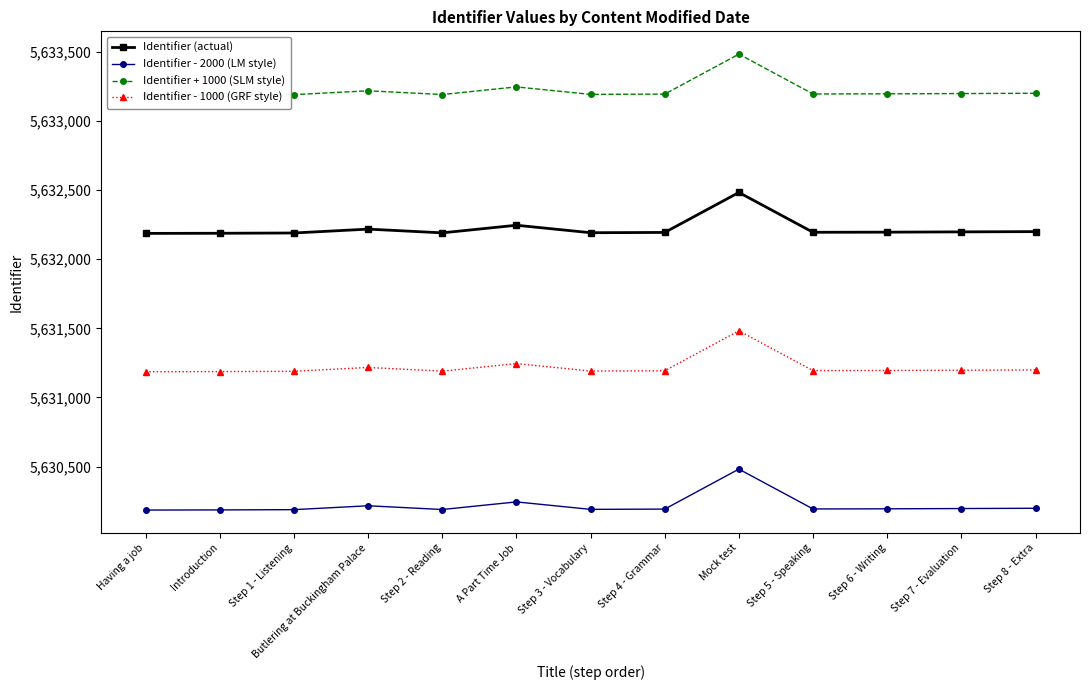

Is the value of Identifier - 1000 (GRF style) at Having a job greater than the value of Identifier - 2000 (LM style) at Step 5 - Speaking?

Yes